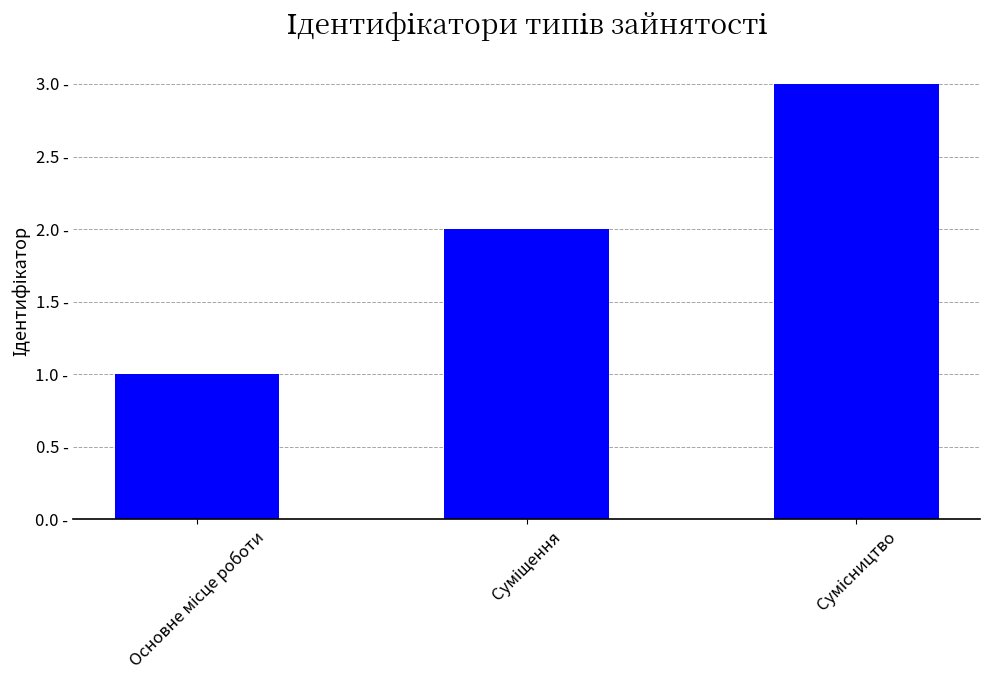

List the labels in order of value, largest first.

Сумісництво, Суміщення, Основне місце роботи